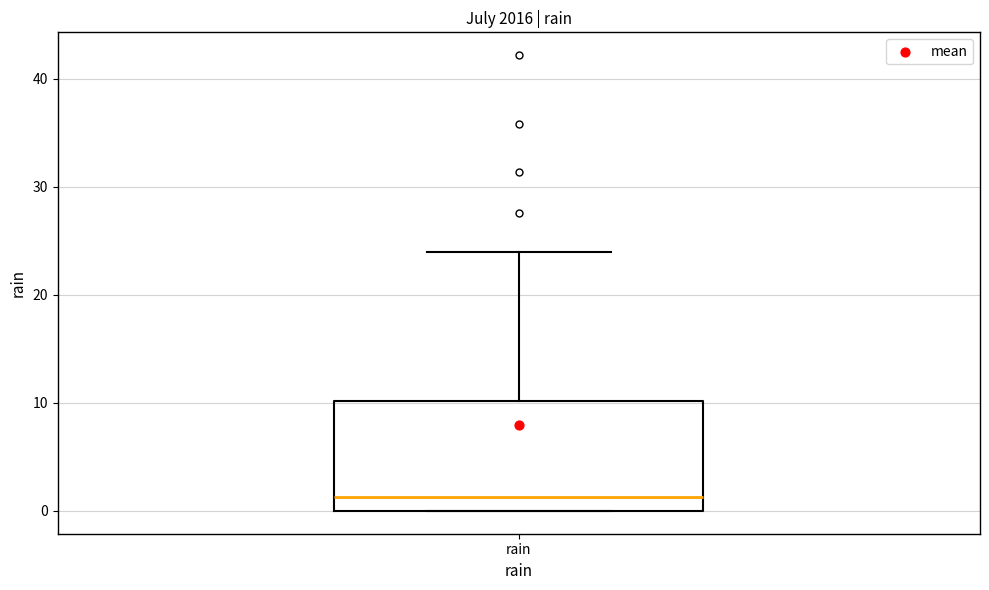

Transcribe this box plot: give where the median line is, the range the box spans, and where the two whiskers end, as read against the y-axis. The values are not printed on the chart, so give them approximately, as read against the axis.

median 1, box 0 to 10, whiskers 0 to 24